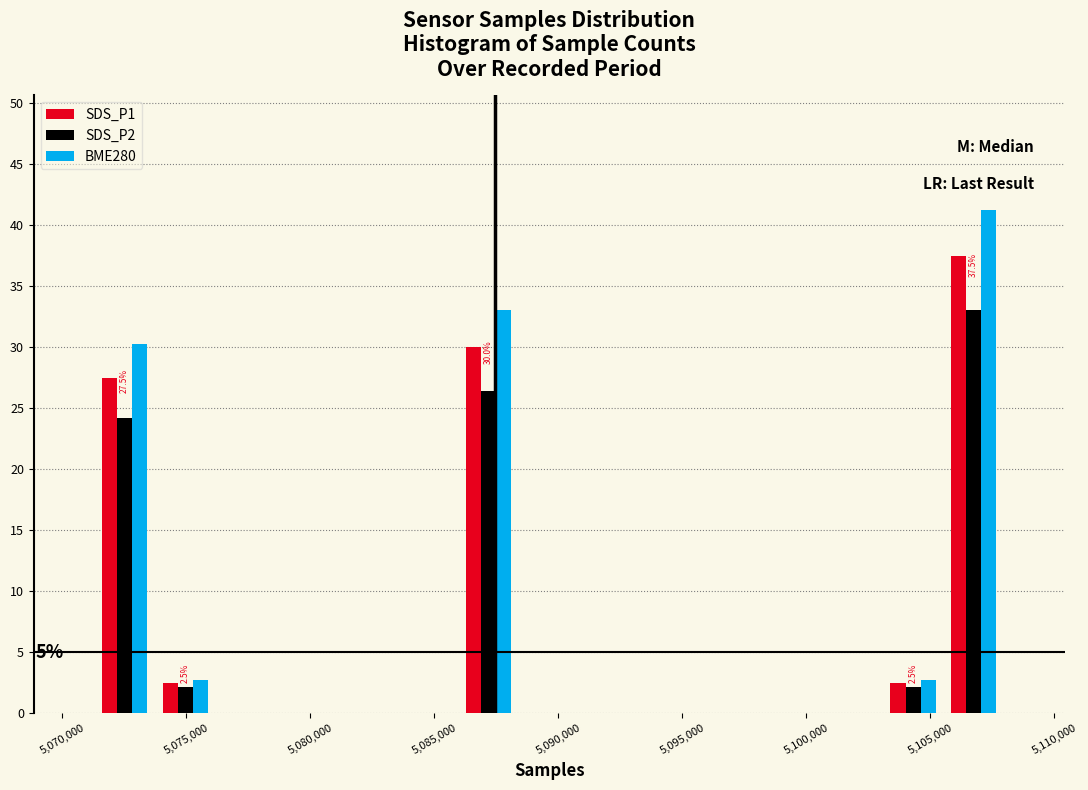

In the BME280 series, which range on the x-axis has the tallest bar?

5105500 to 5108000